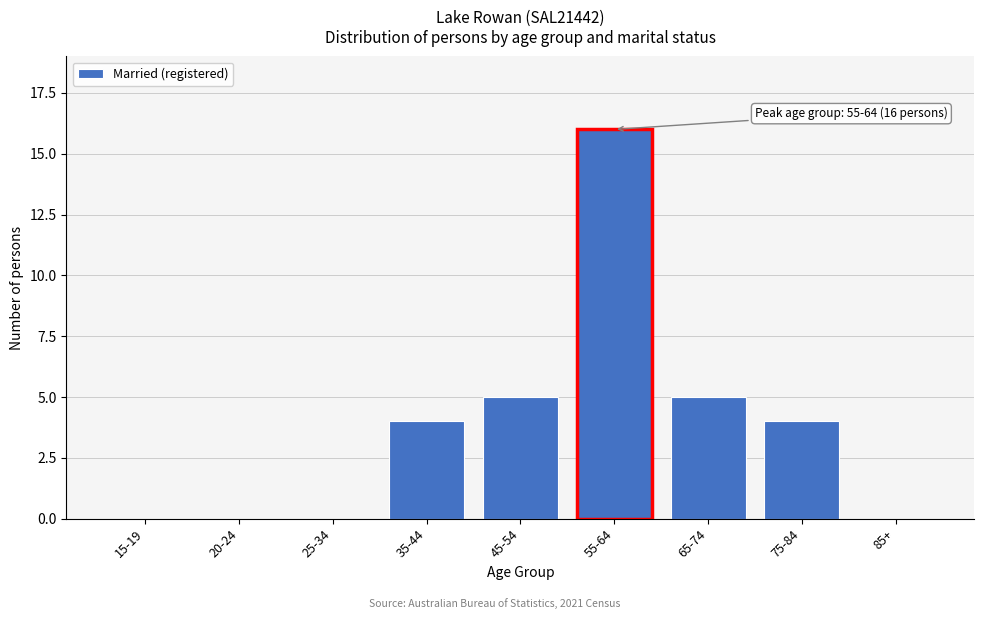

Is it true that the value at 20-24 is 0?

True